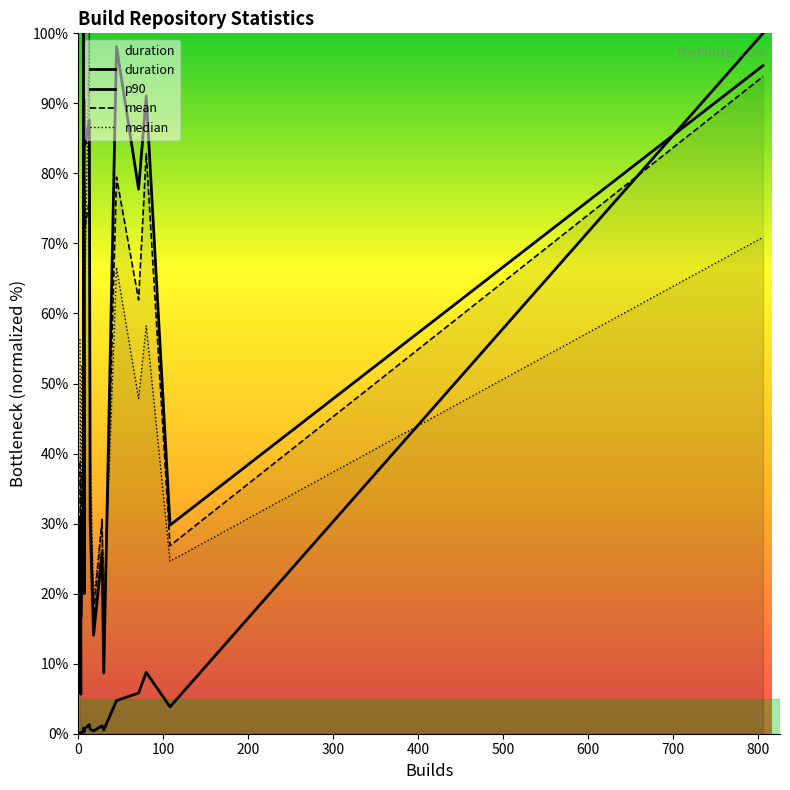

What position from the left is 500?

6